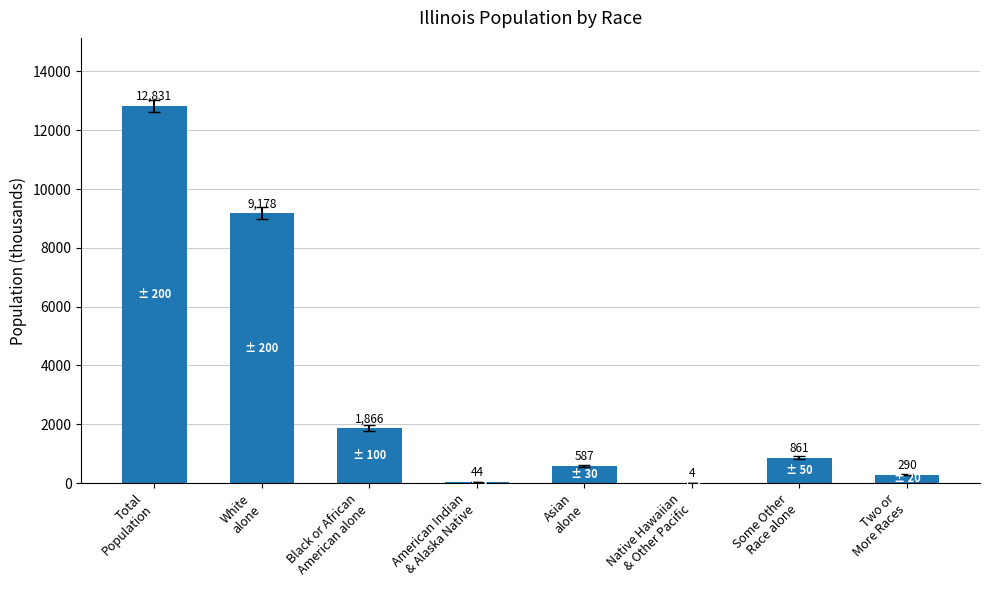

At which label is the value closest to 6417?

White
alone